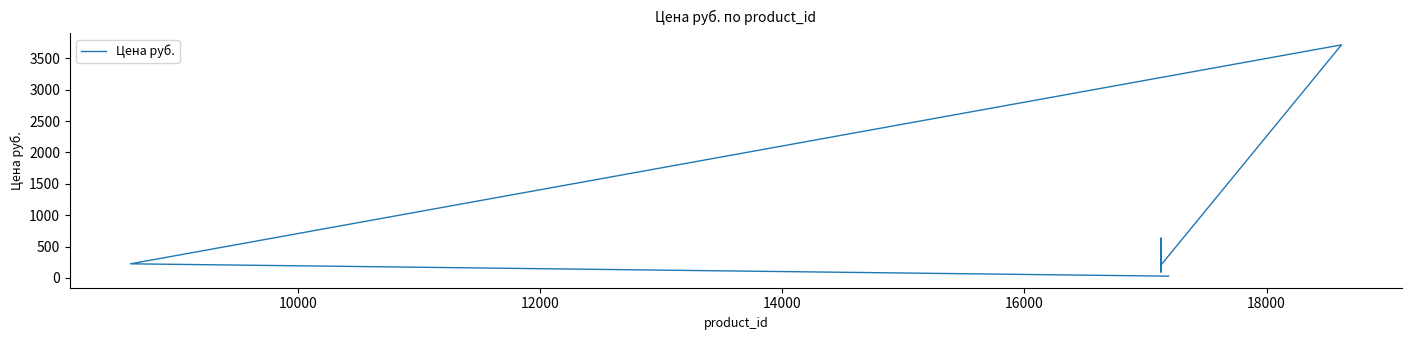

True or false: there are more than 0 points higher than both neighbors.

True